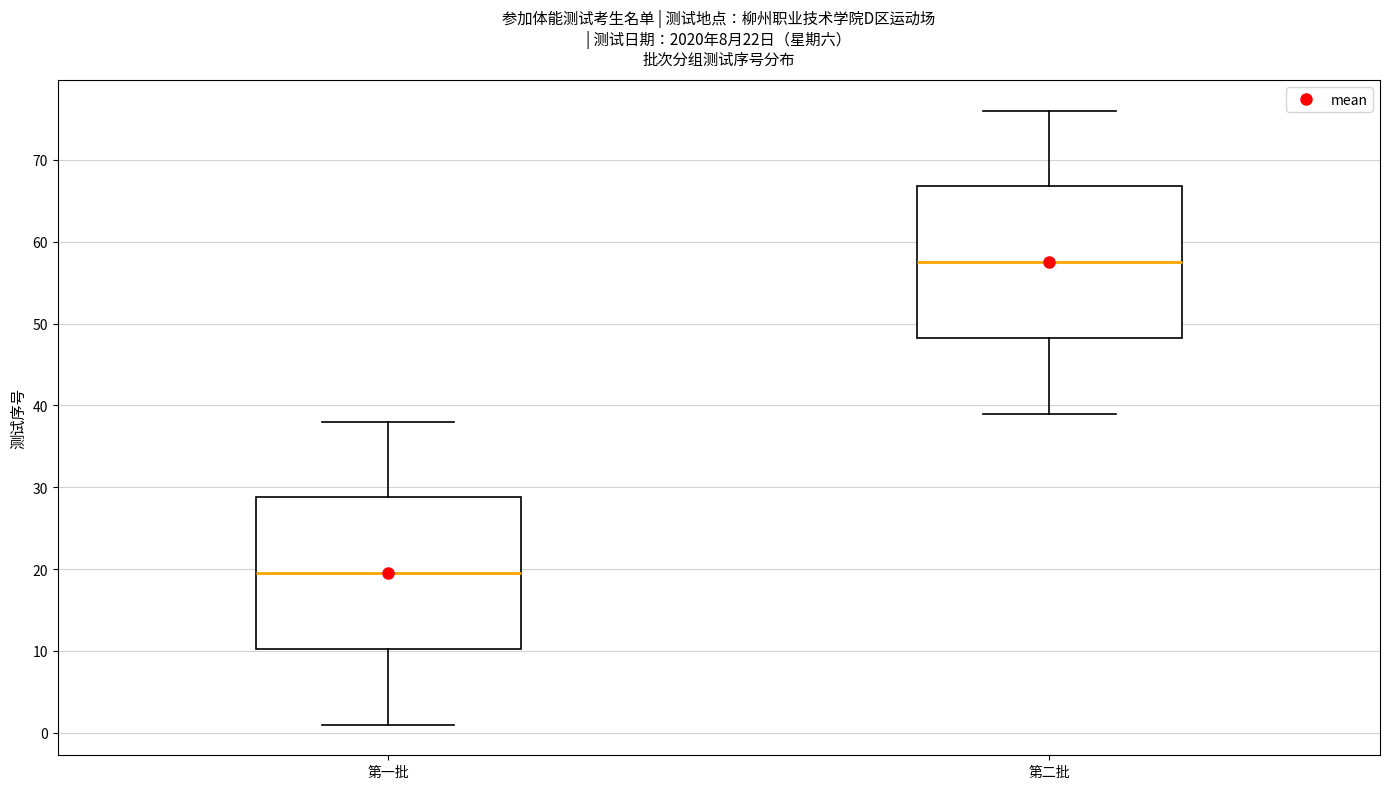

Reading left to right, transcribe this box plot: for each box, give where its median line is, the range the box spans, and where its two whiskers end, as read against the y-axis. The values are not printed on the chart, so give them approximately, as read against the axis.

第一批: median 20, box 10 to 29, whiskers 1 to 38
第二批: median 58, box 48 to 67, whiskers 39 to 76